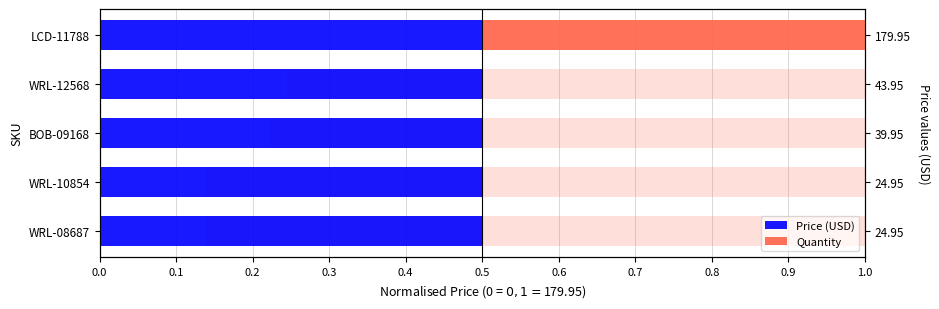

Does the chart contain stacked bars?

No